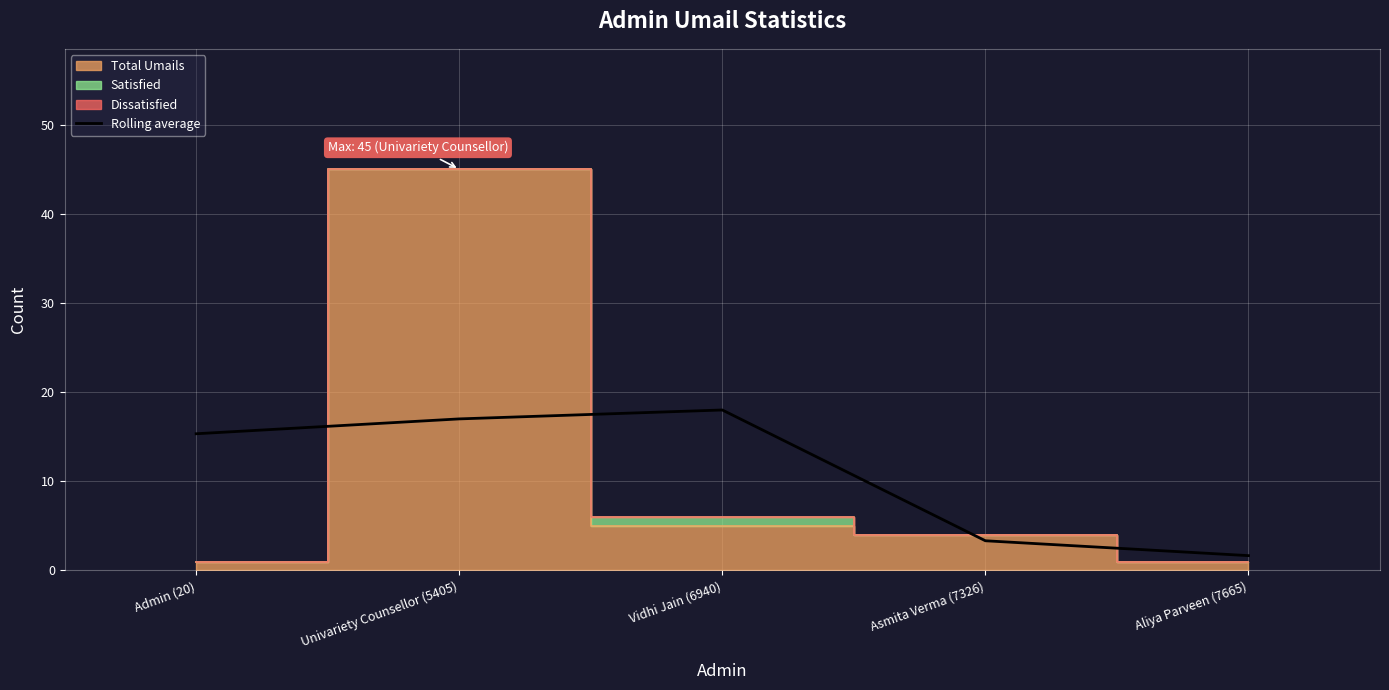

Is it true that Rolling average equals 21.0 at Admin (20)?

False